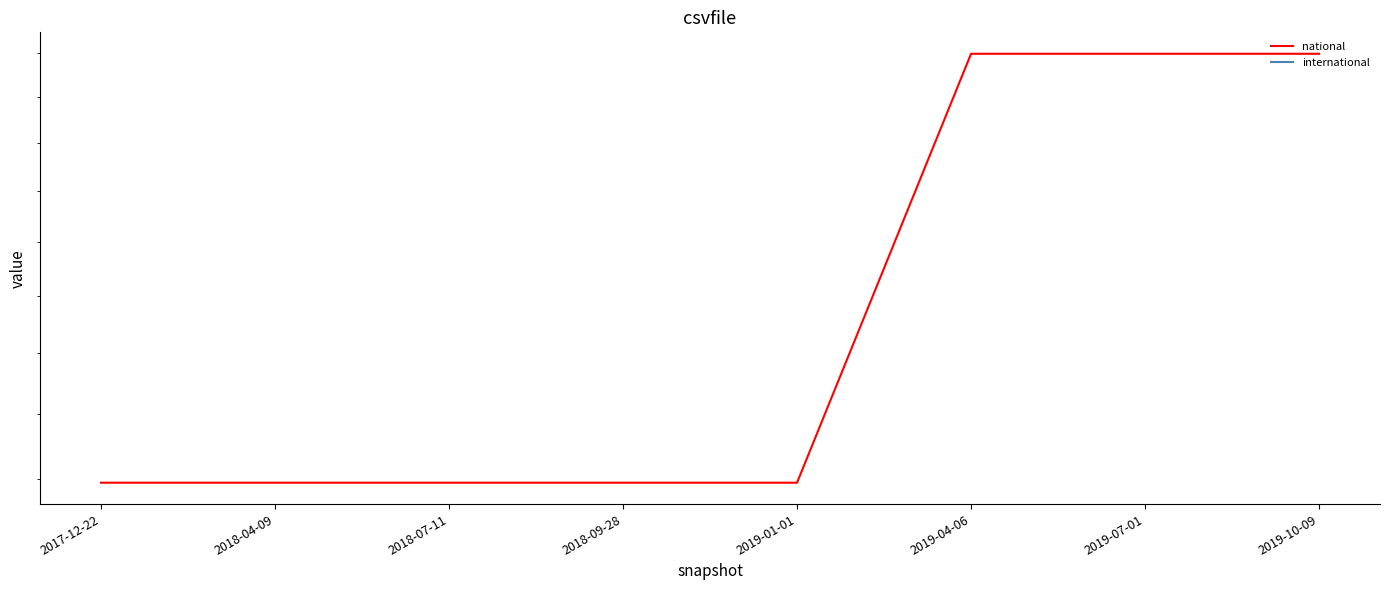

What position from the left is 2017-12-22?

1